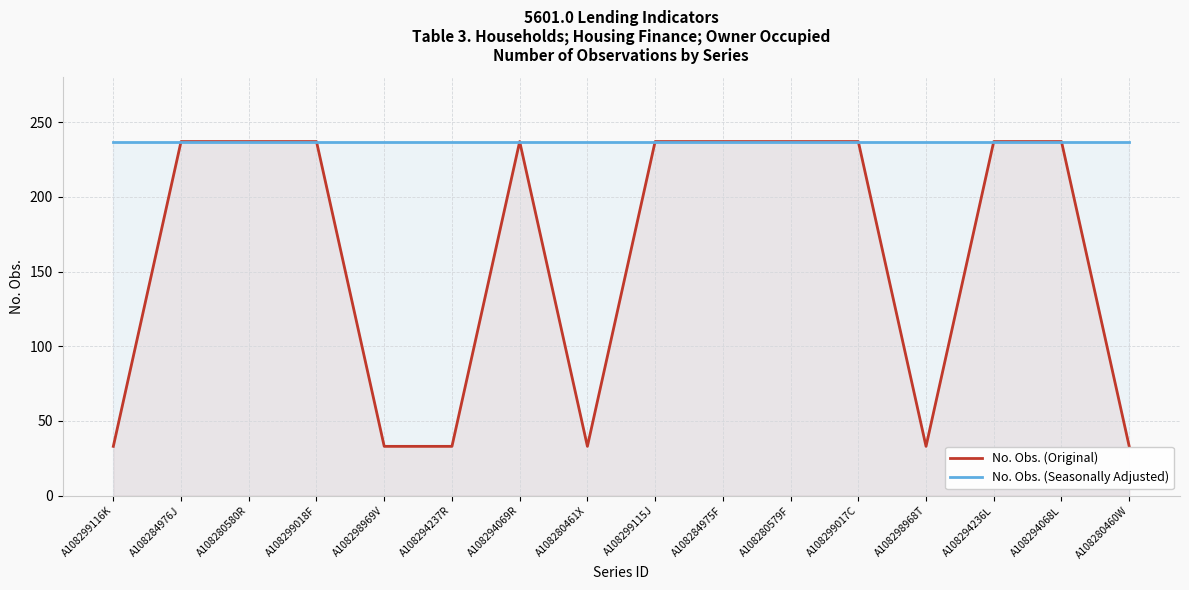

Reading left to right, transcribe all the data shown in this chart.

No. Obs. (Original): A108299116K=33	A108284976J=237	A108280580R=237	A108299018F=237	A108298969V=33	A108294237R=33	A108294069R=237	A108280461X=33	A108299115J=237	A108284975F=237	A108280579F=237	A108299017C=237	A108298968T=33	A108294236L=237	A108294068L=237	A108280460W=33
No. Obs. (Seasonally Adjusted): A108299116K=237	A108284976J=237	A108280580R=237	A108299018F=237	A108298969V=237	A108294237R=237	A108294069R=237	A108280461X=237	A108299115J=237	A108284975F=237	A108280579F=237	A108299017C=237	A108298968T=237	A108294236L=237	A108294068L=237	A108280460W=237